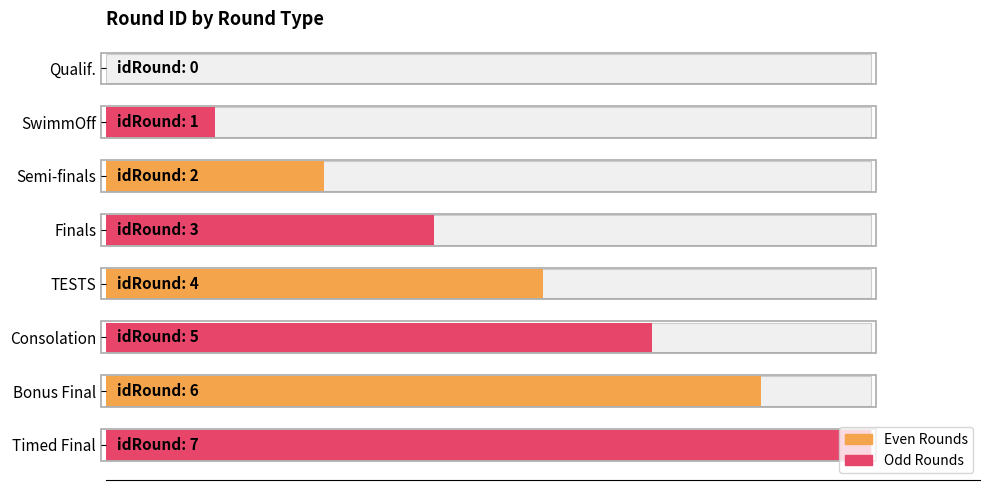

Reading right to left, list all the values displayed in this chart.

7	6	5	4	3	2	1	0